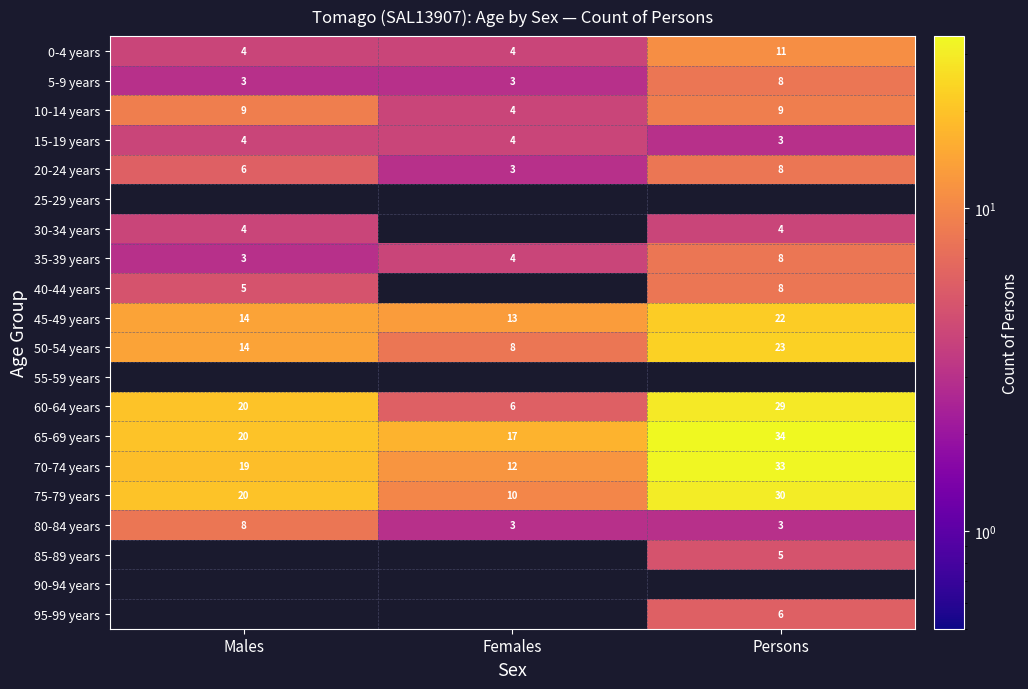

What is the difference between the maximum and minimum values in the 70-74 years series?

21